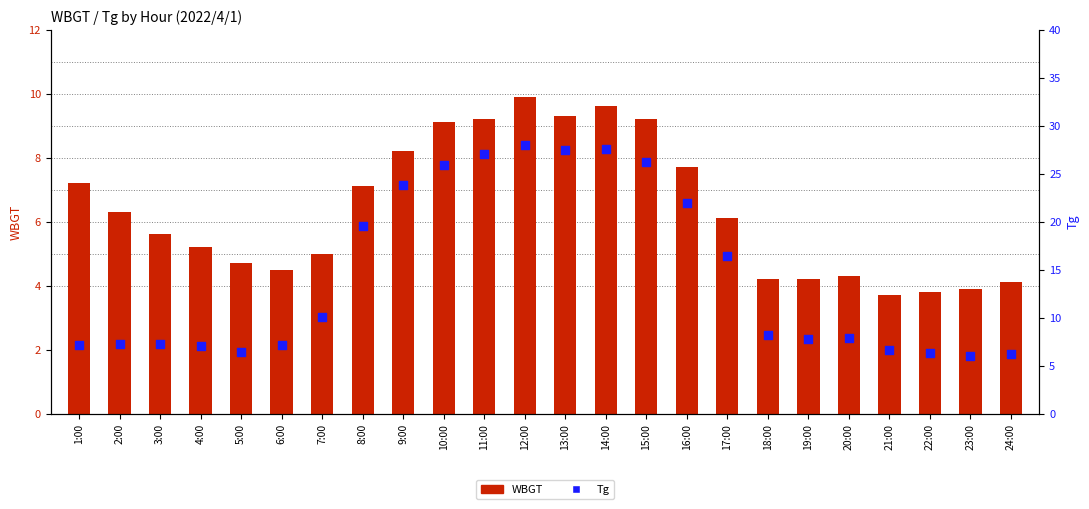

Which series contains the lowest Y value?

WBGT